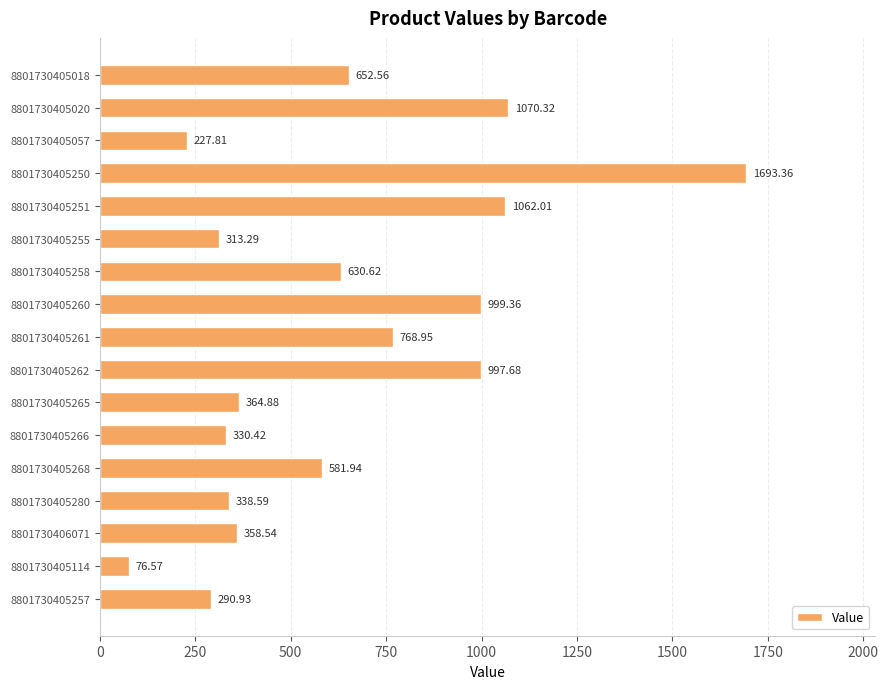

Rank the categories by value from highest to lowest.

8801730405250, 8801730405020, 8801730405251, 8801730405260, 8801730405262, 8801730405261, 8801730405018, 8801730405258, 8801730405268, 8801730405265, 8801730406071, 8801730405280, 8801730405266, 8801730405255, 8801730405257, 8801730405057, 8801730405114